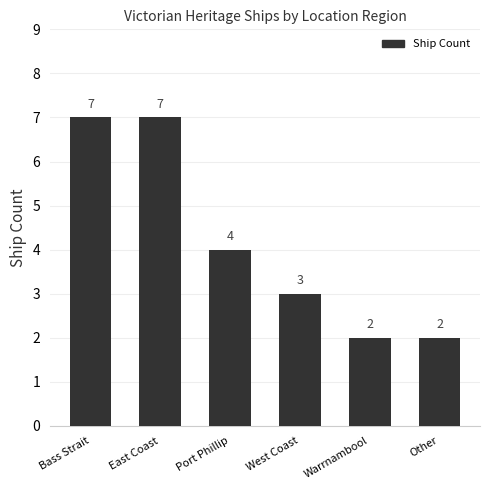

What is the change in value from Bass Strait to Other?

-5